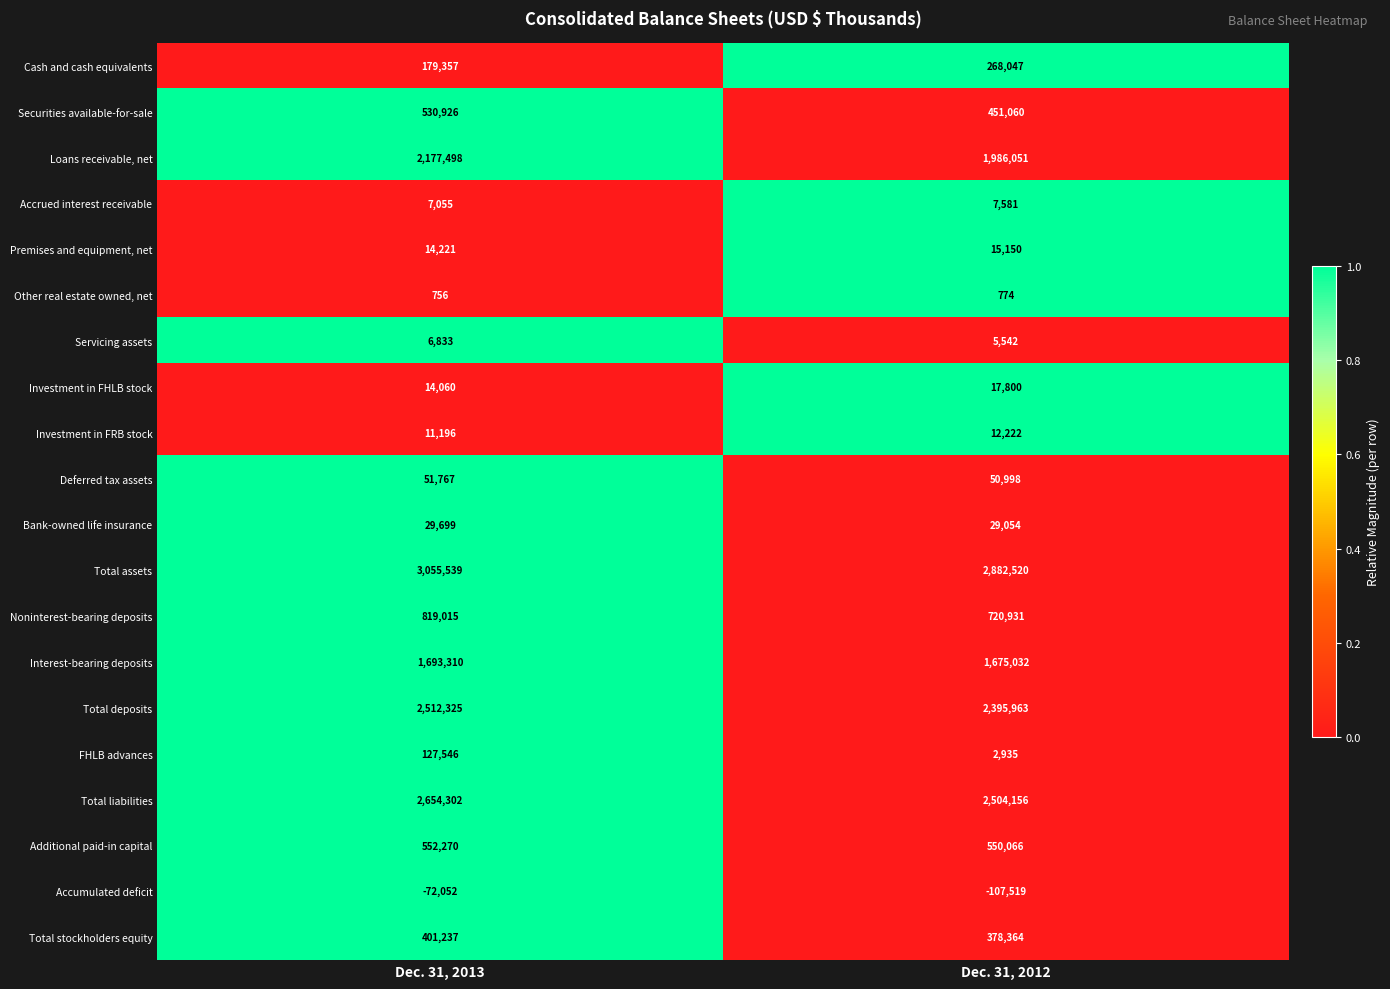

What is the maximum value shown in the chart?

3055539